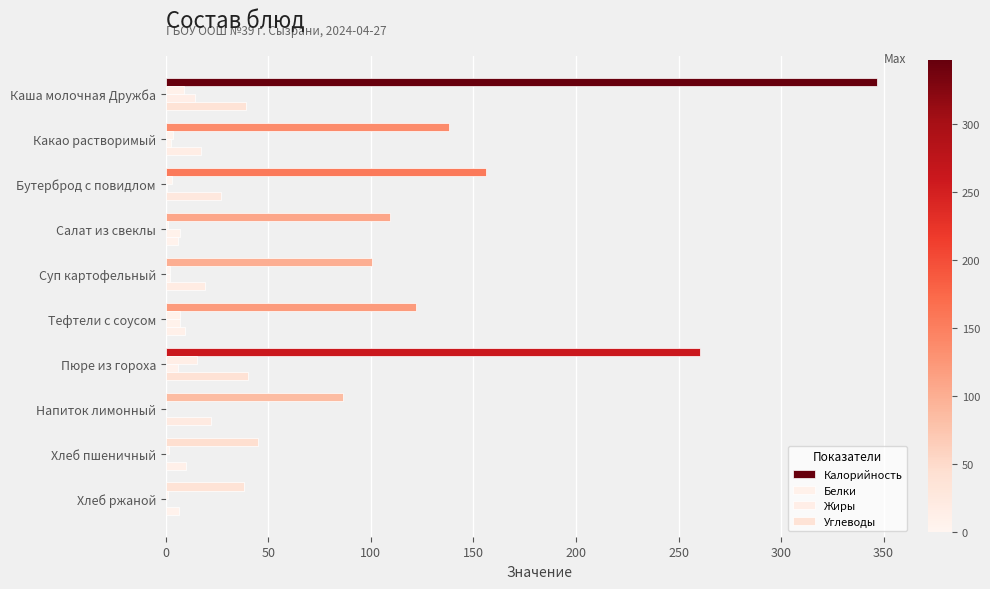

Reading right to left, what are all the values shown in this chart?

Калорийность: 38.0	45.2	86.3	260.3	121.9	100.4	109.3	156.2	138.0	346.8
Белки: 1.1	1.5	0.1	15.1	6.8	2.3	1.0	3.3	3.6	9.1
Жиры: 0.2	0.2	0.0	5.9	7.1	2.1	7.0	0.4	2.7	14.1
Углеводы: 6.4	9.9	22.1	40.3	9.6	19.2	6.2	27.1	17.1	39.1